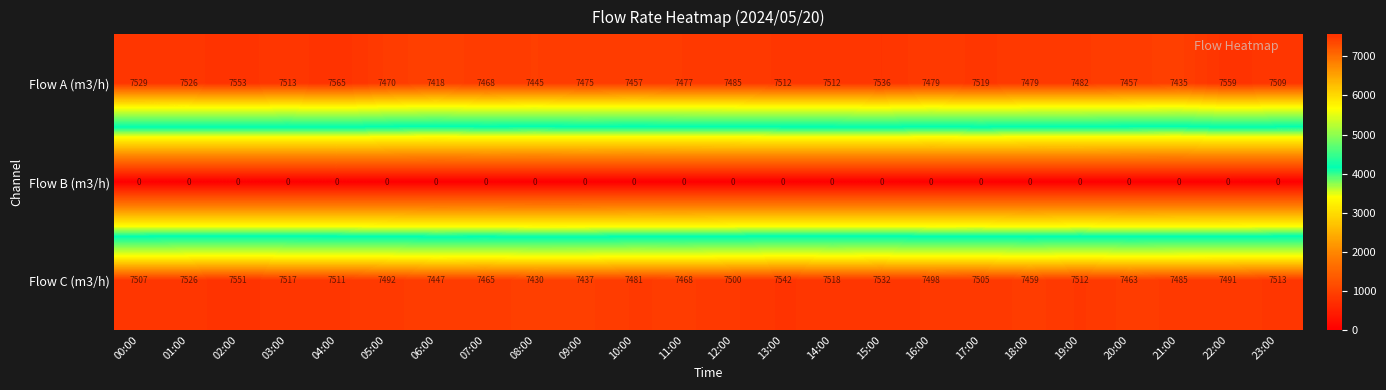

How many distinct data groups are displayed?

3